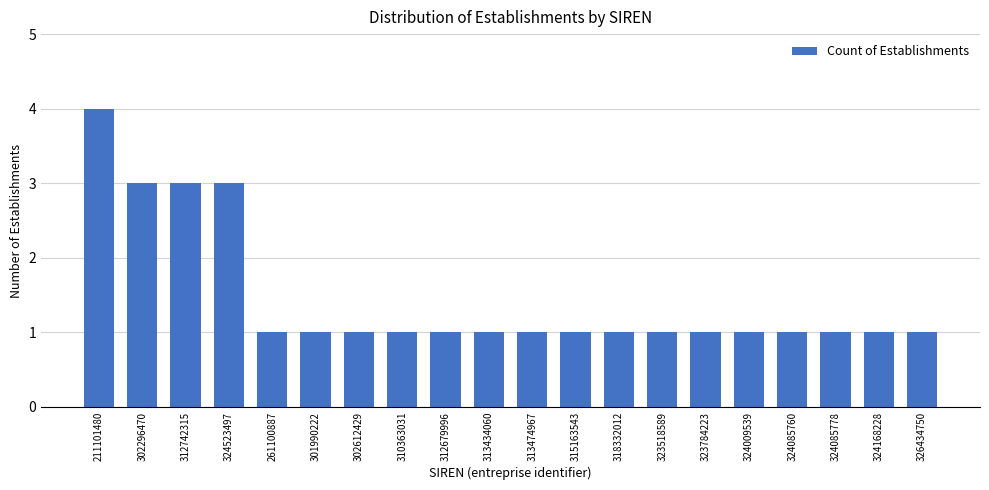

Reading left to right, list all the values displayed in this chart.

211101480=4	302296470=3	312742315=3	324523497=3	261100887=1	301990222=1	302612429=1	310363031=1	312679996=1	313434060=1	313474967=1	315163543=1	318332012=1	323518589=1	323784223=1	324009539=1	324085760=1	324085778=1	324168228=1	326434750=1